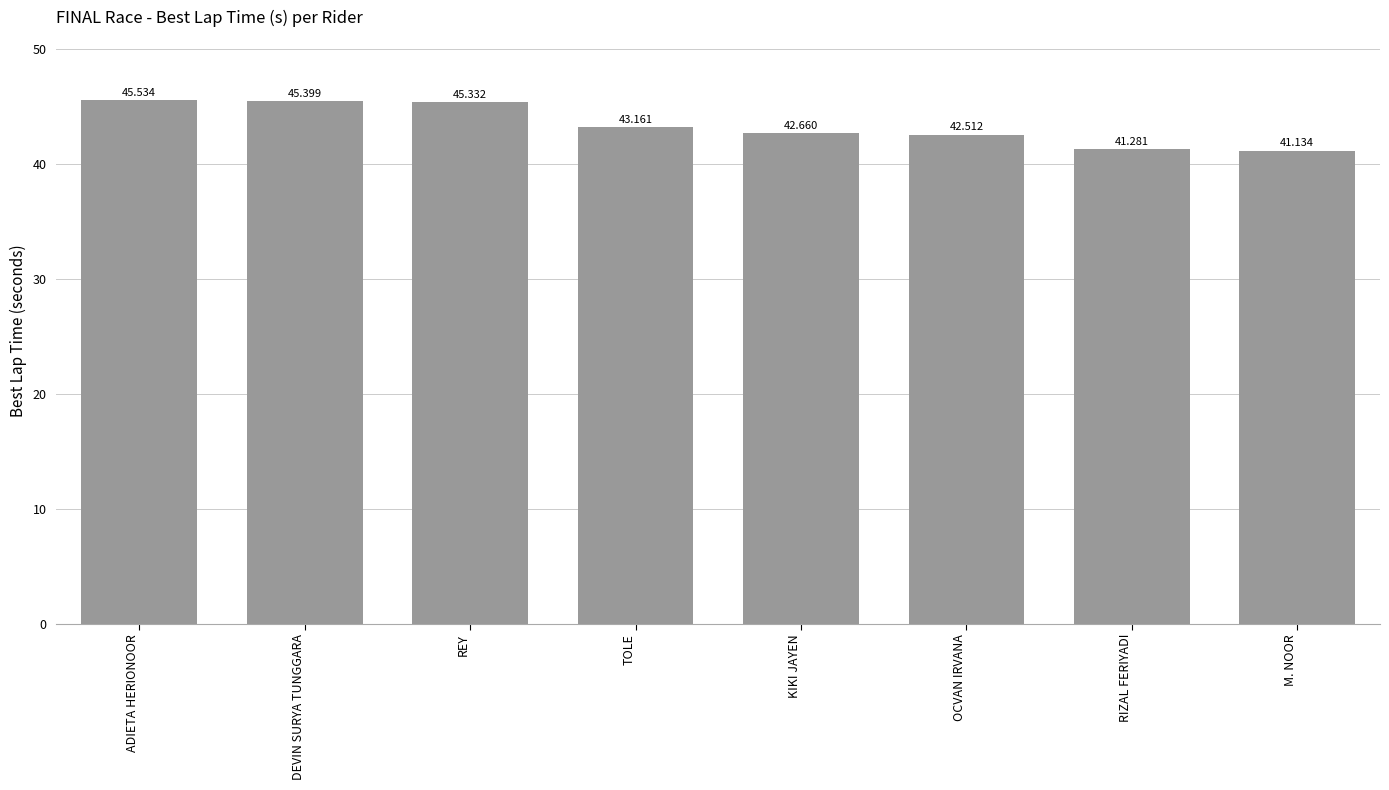

At which label is the value closest to 43?

TOLE